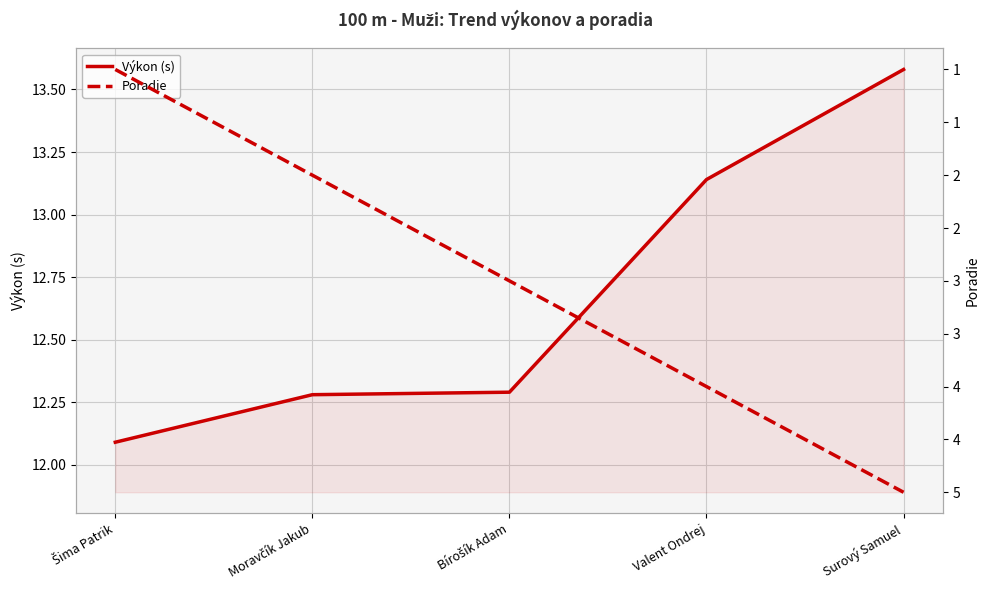

What is the total value across all series at Bírošík Adam?

15.3